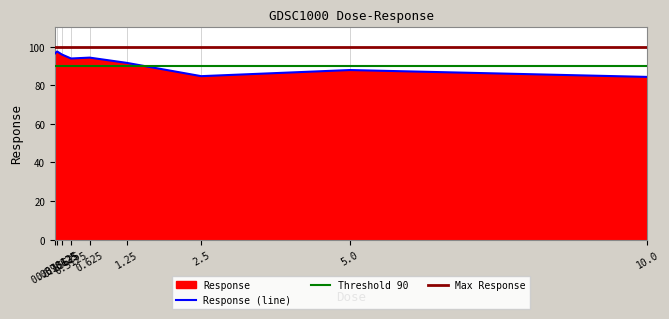

True or false: the data has more than 2 interior local peaks.

True